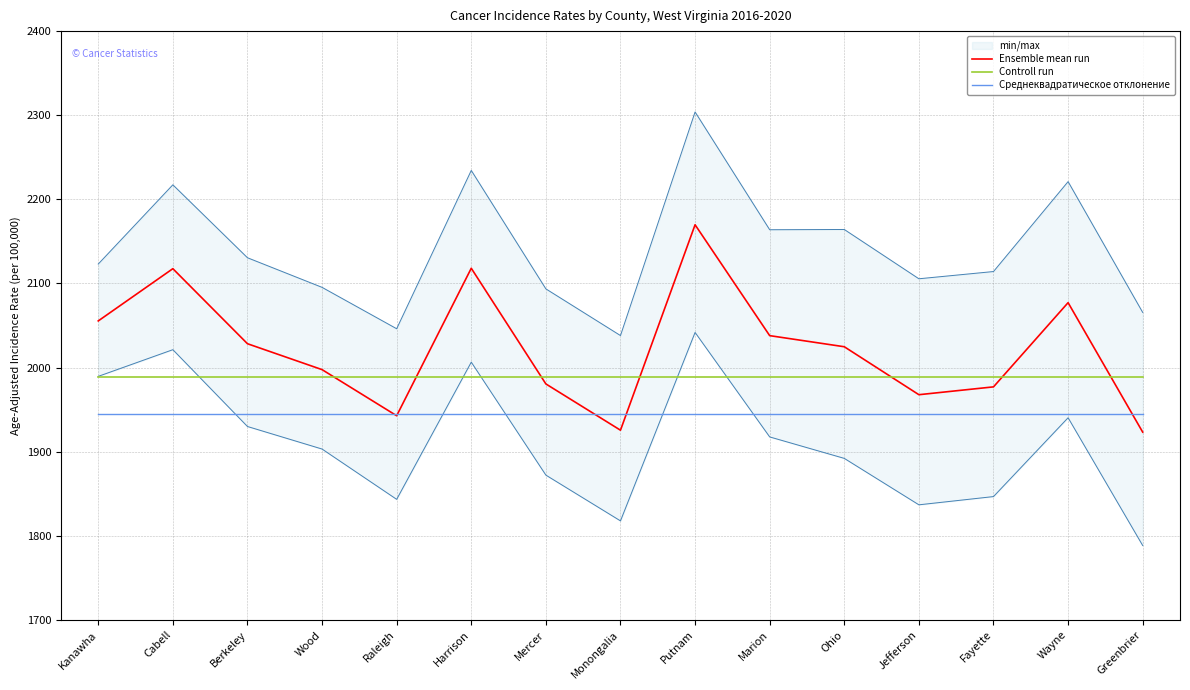

How many lines are shown in the chart?

3